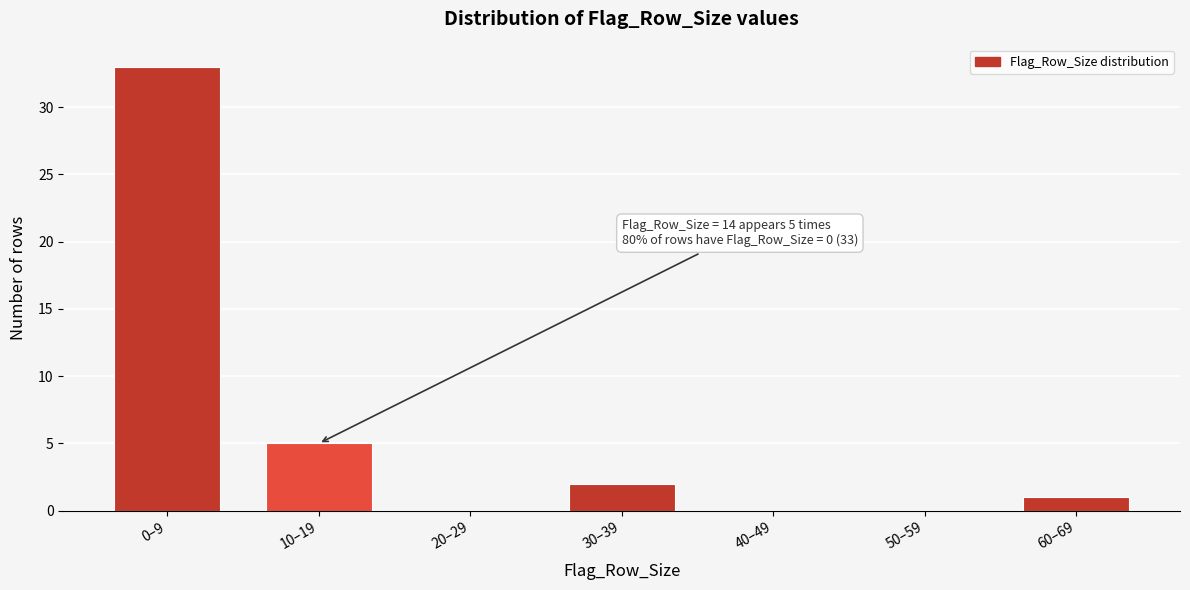

Reading left to right, extract all data points from this chart.

0–9=33	10–19=5	20–29=0	30–39=2	40–49=0	50–59=0	60–69=1